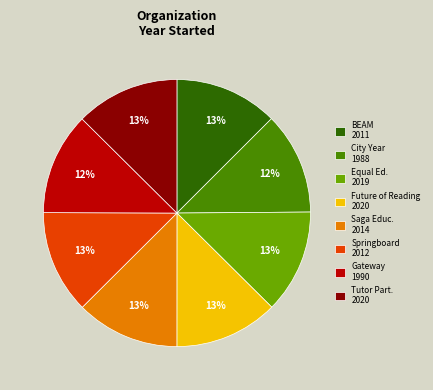

Approximately how many times larger is the value at Tutor Part. 2020 compared to Springboard 2012?

1.0